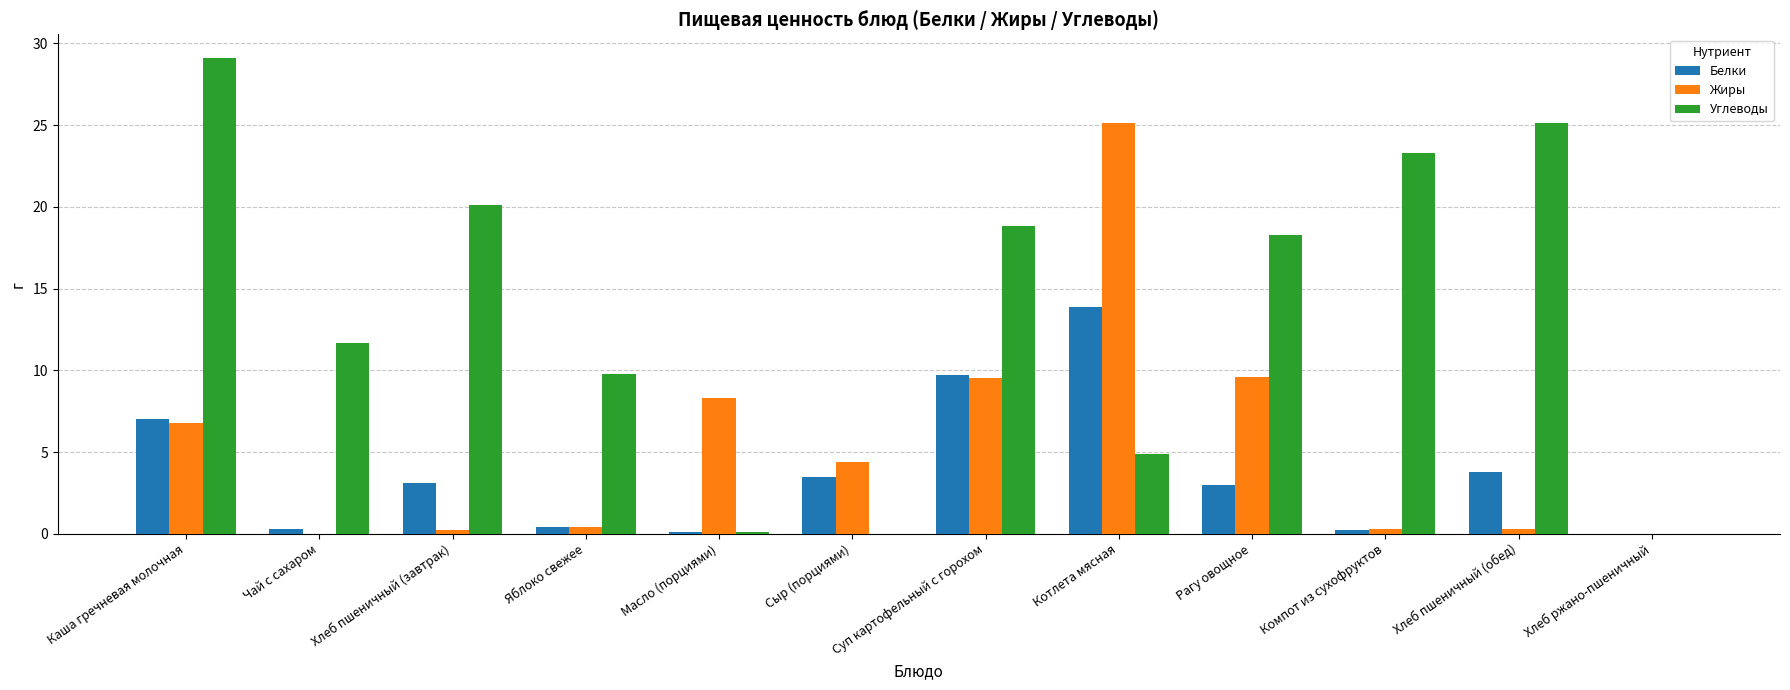

Is the value of Белки at Компот из сухофруктов greater than the value of Жиры at Масло (порциями)?

No